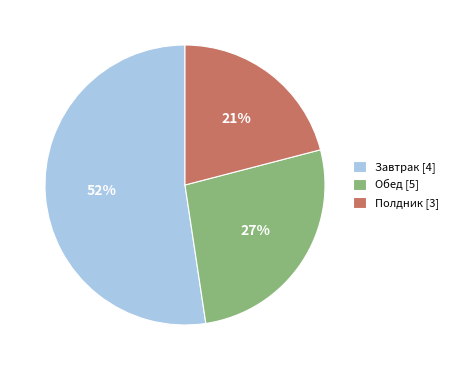

Do Завтрак [4] and Полдник [3] together represent more than half of the pie?

Yes